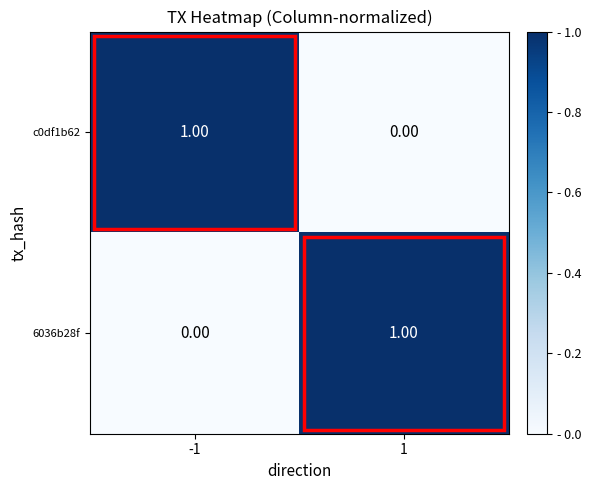

How many categories are shown in the chart?

2